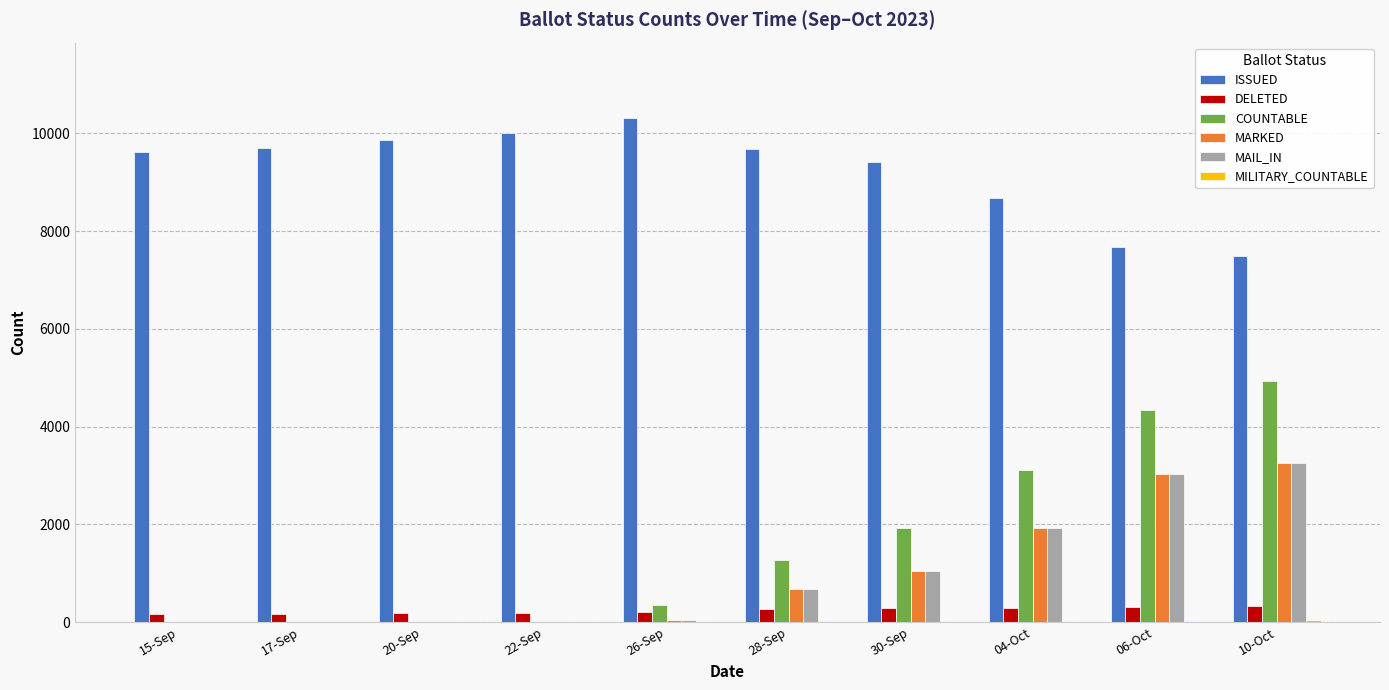

Which series has the largest total across all categories?

ISSUED